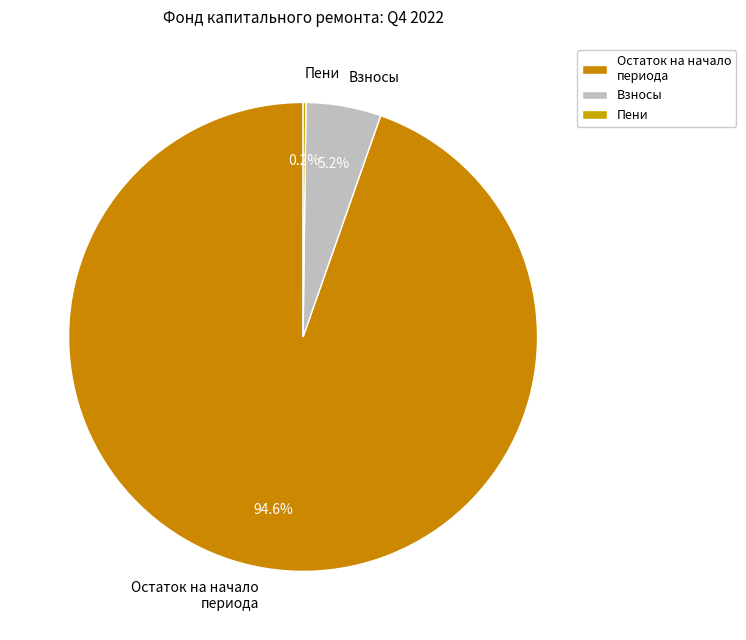

Does any single category account for the majority?

Yes